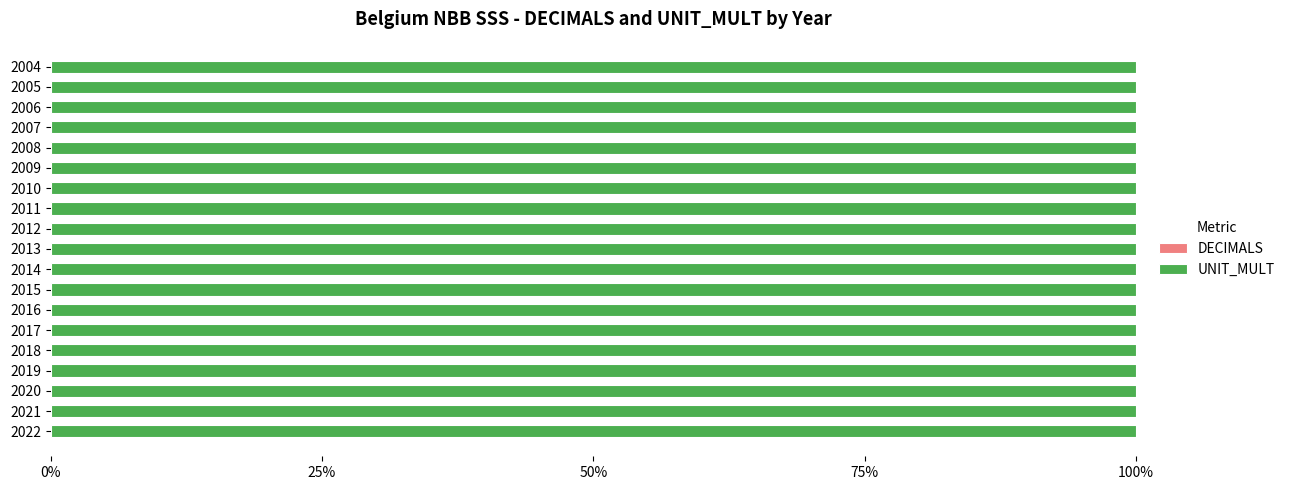

What is the total value across all series at 2004?

6